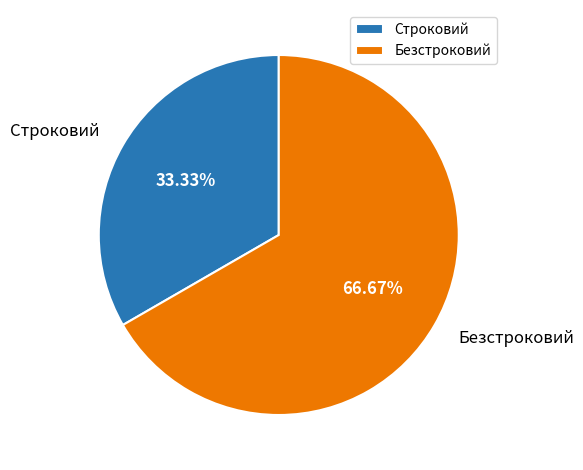

What percentage is NOT represented by Безстроковий?

33.3%